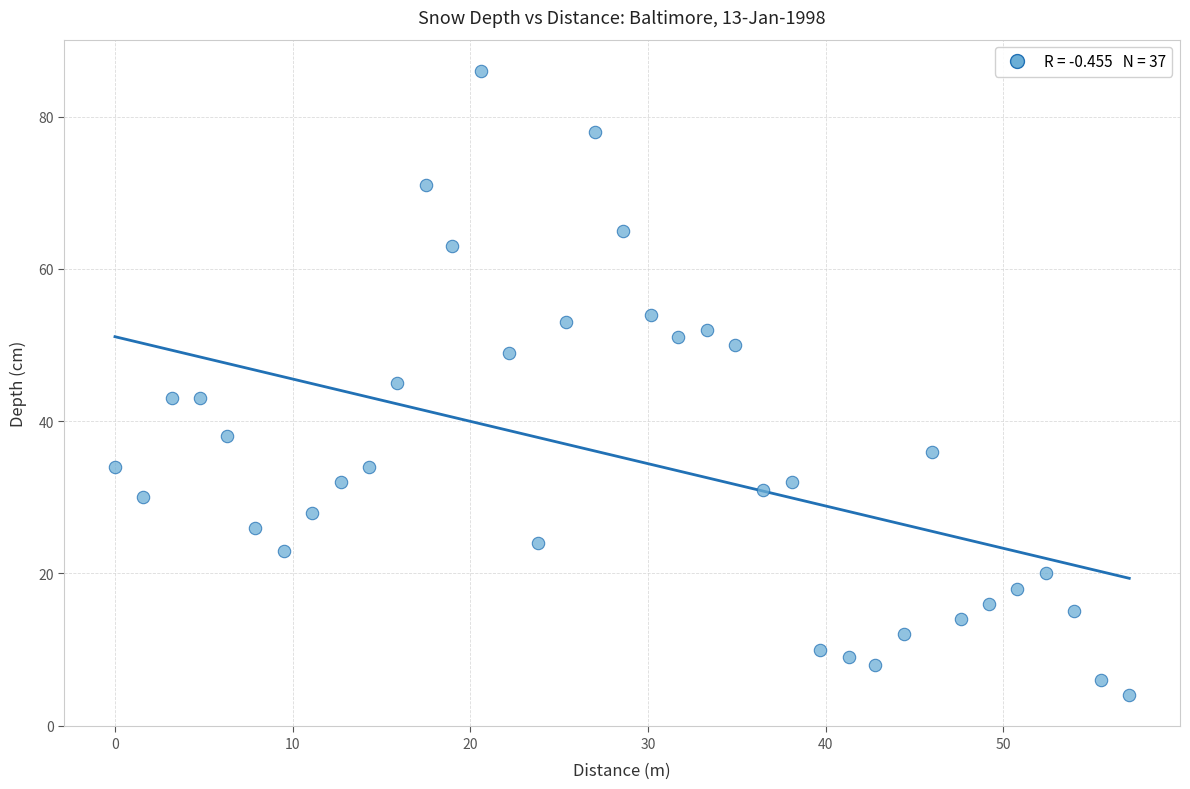

What is the range of Y values (max minus min)?

82